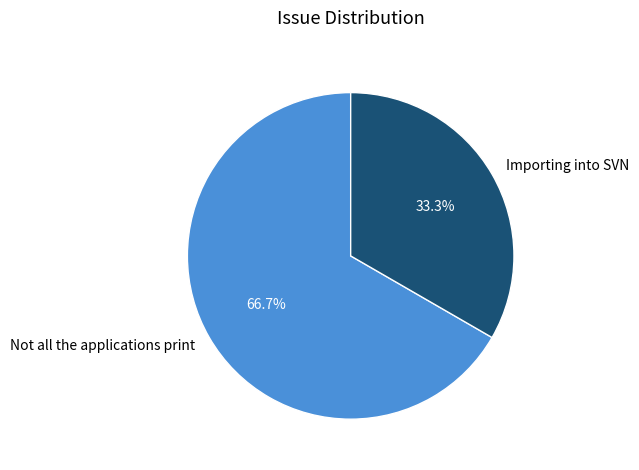

To the nearest percent, what is the difference between the Importing into SVN and Not all the applications print slice percentages?

33%